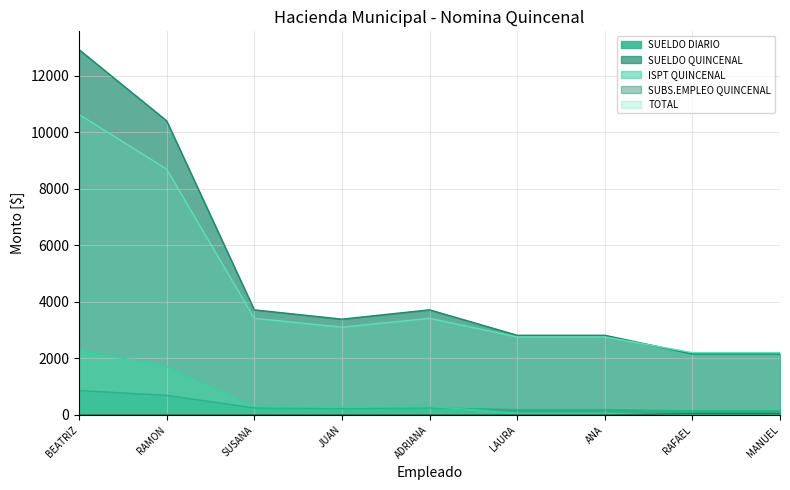

How many lines are shown in the chart?

5